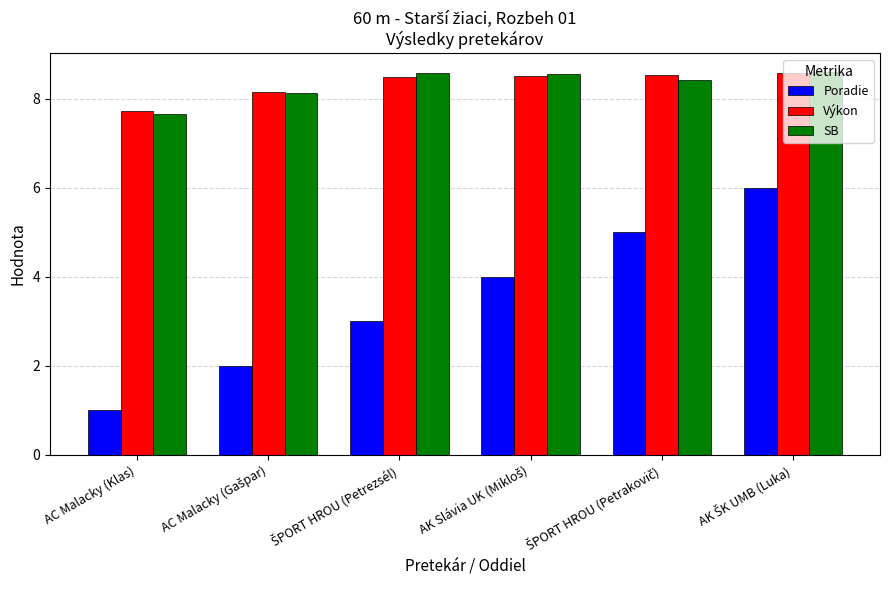

Reading left to right, extract all data points from this chart.

Poradie: 1.0	2.0	3.0	4.0	5.0	6.0
Výkon: 7.7	8.2	8.5	8.5	8.5	8.6
SB: 7.7	8.1	8.6	8.6	8.4	8.6